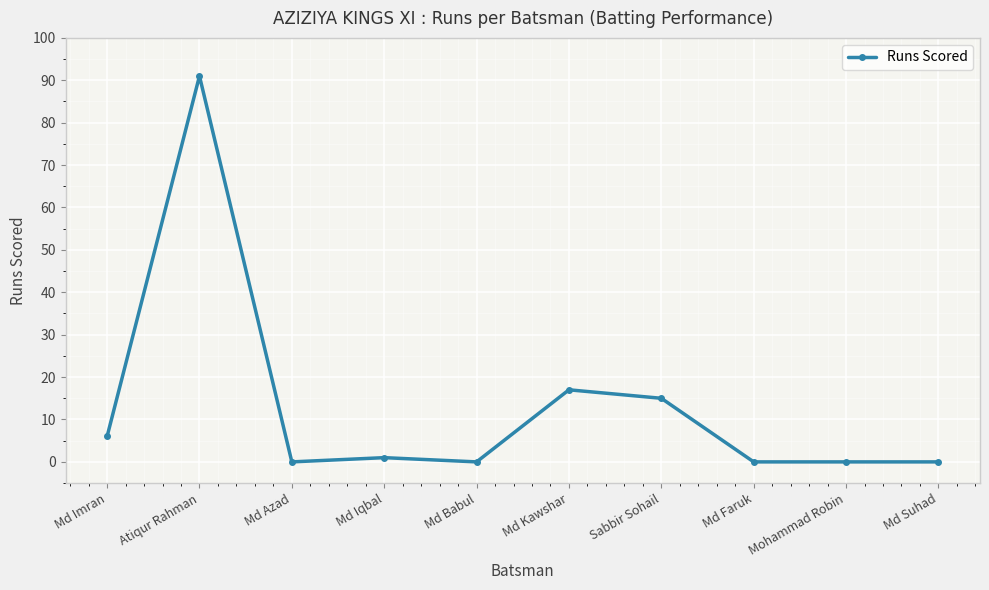

Reading left to right, transcribe all the data shown in this chart.

6	91	0	1	0	17	15	0	0	0